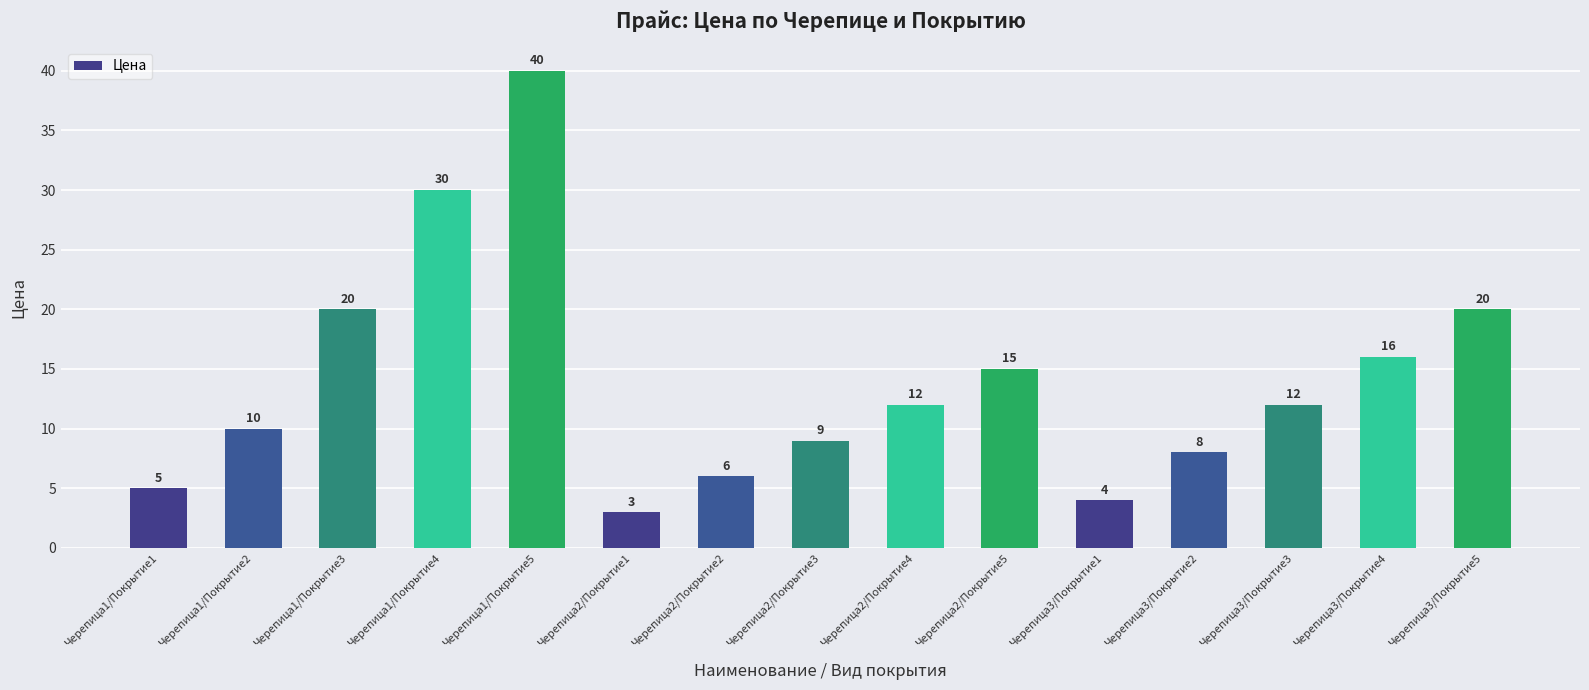

What value does the data have at Черепица3/Покрытие1?

4